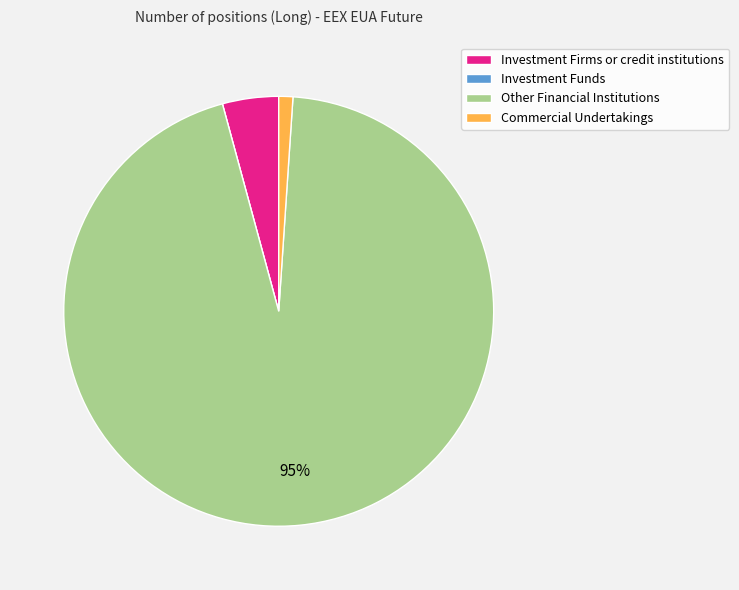

What is the largest slice in the pie chart?

Other Financial Institutions